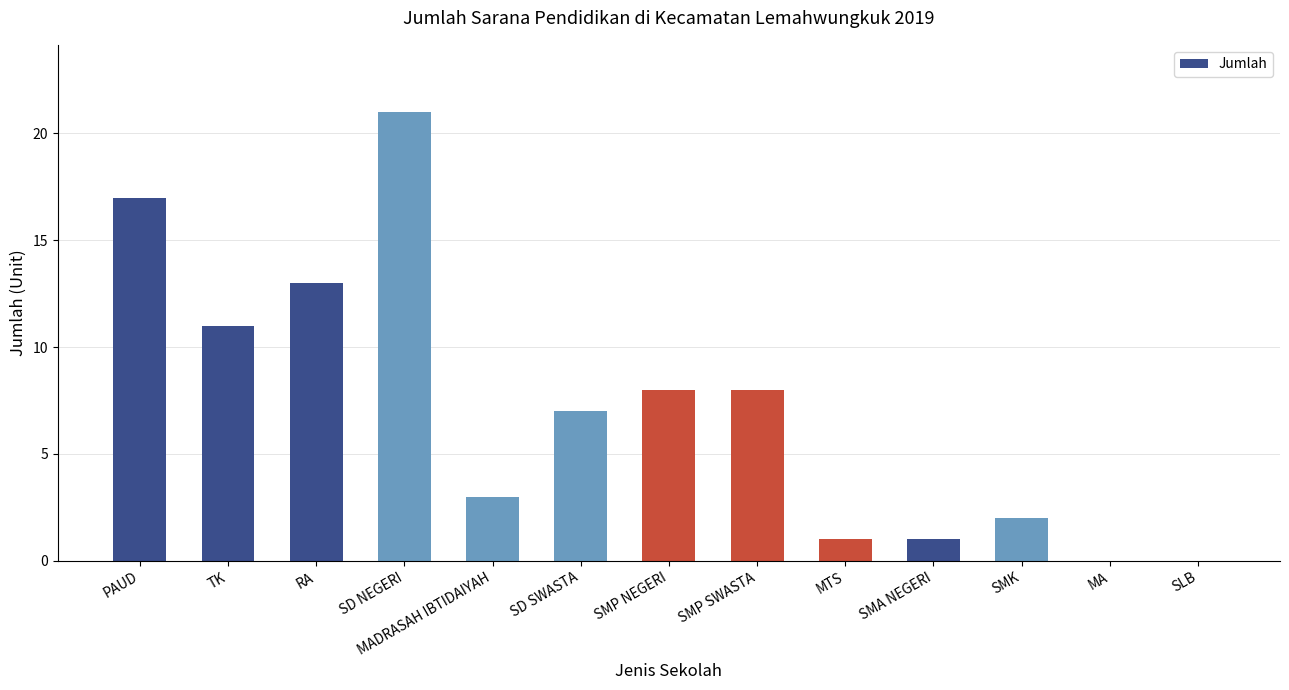

What is the greatest value displayed?

21